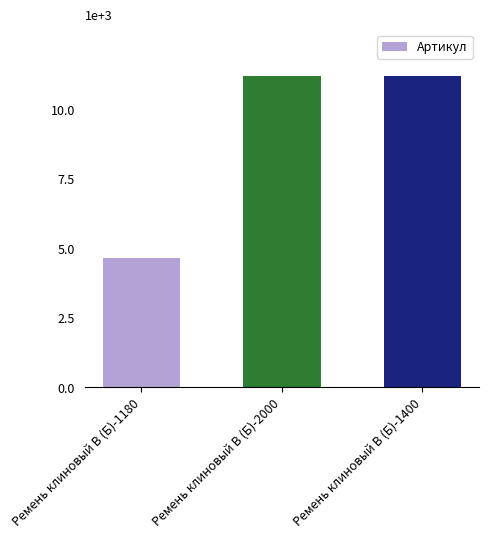

True or false: the data shows 17759 at Ремень клиновый В (Б)-2000.

False